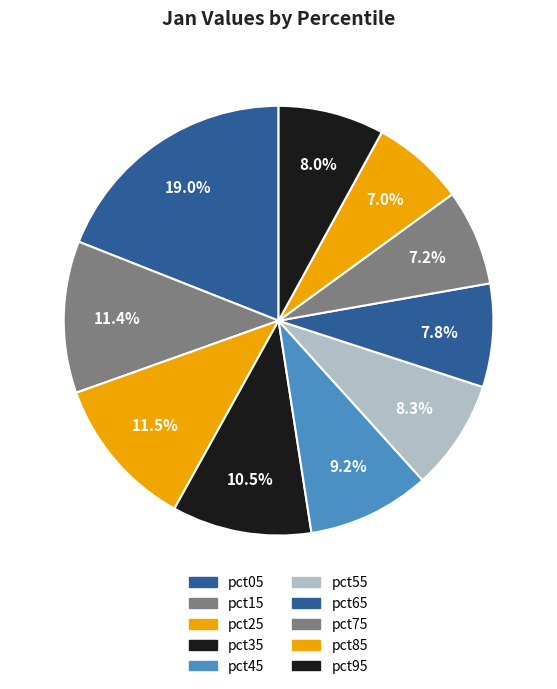

How many segments does this pie chart have?

10